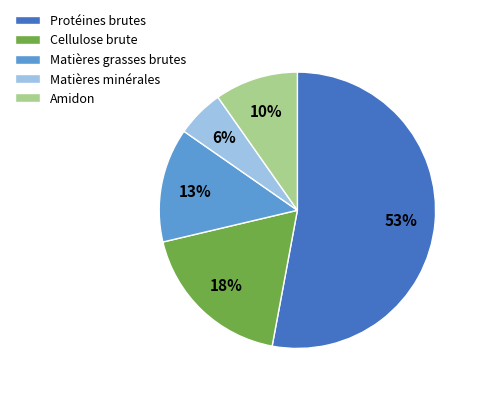

Count the number of slices in the pie.

5